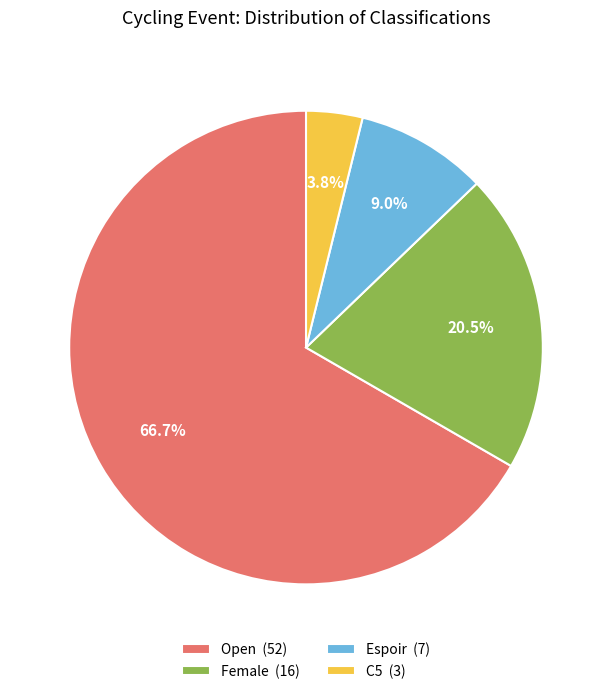

What percentage do Espoir (7) and C5 (3) together represent?

12.8%